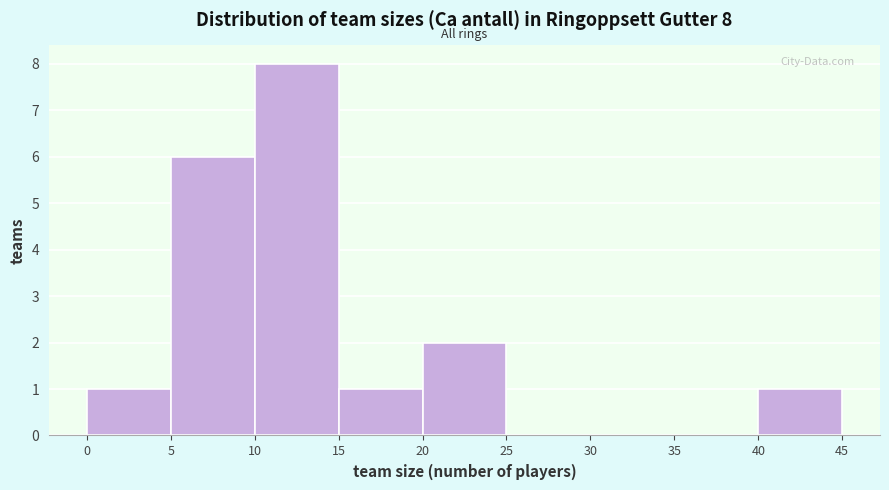

Which range on the x-axis has the tallest bar?

10 to 15